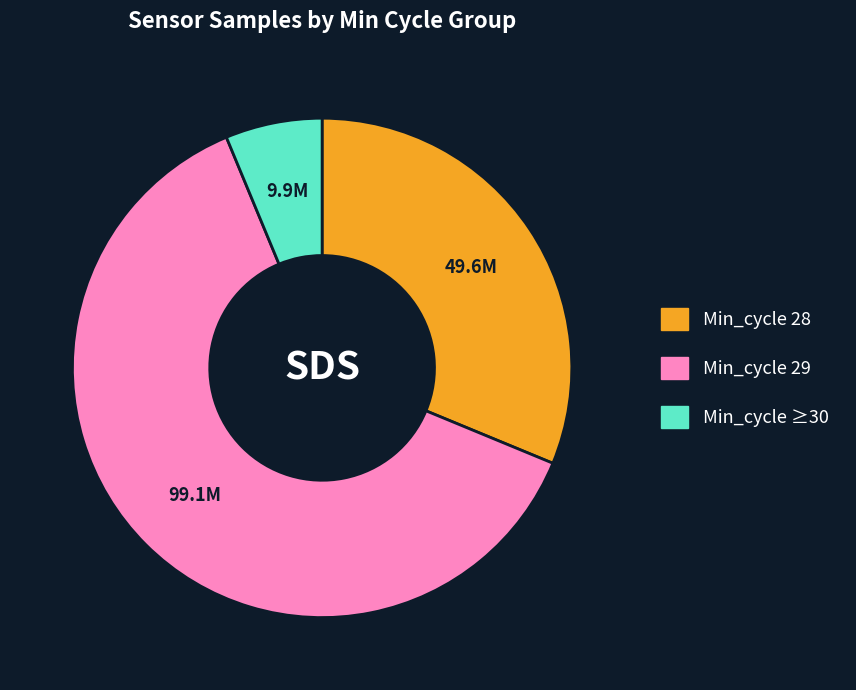

Does any single category account for the majority?

Yes